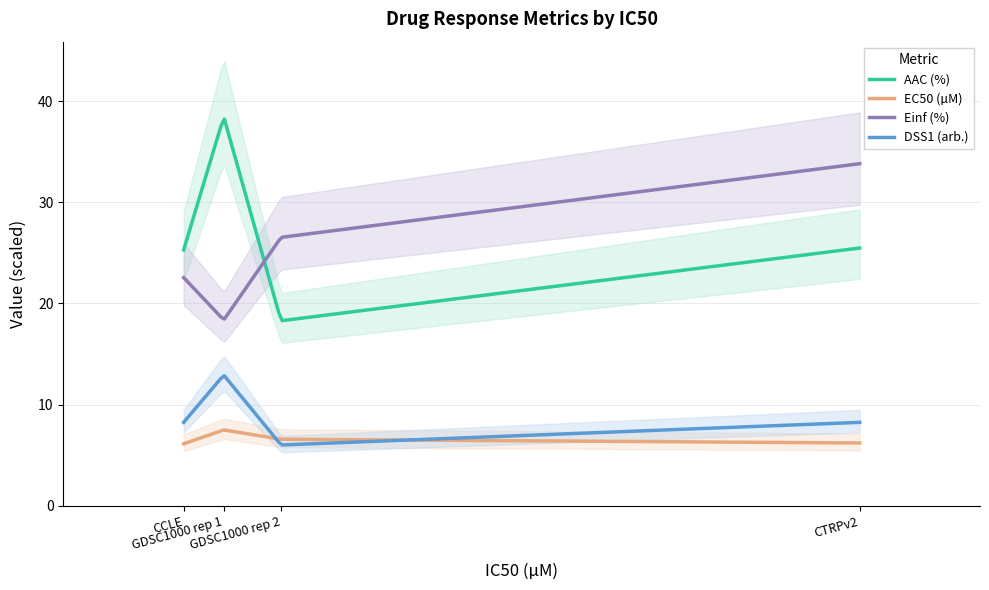

Which series changed the most between CCLE and GDSC1000 rep 2?

AAC (%)